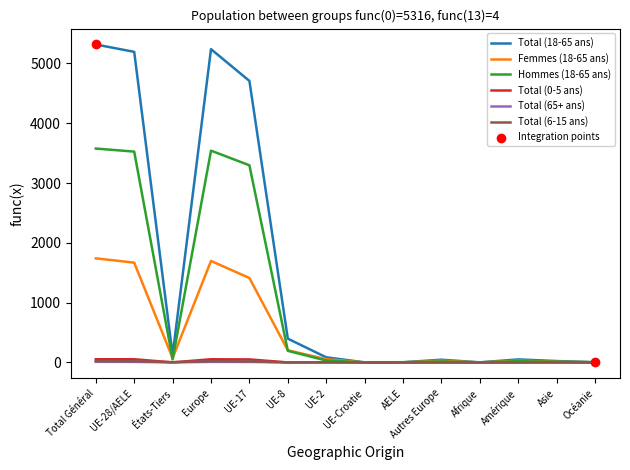

Which series has the largest total across all categories?

Total (18-65 ans)